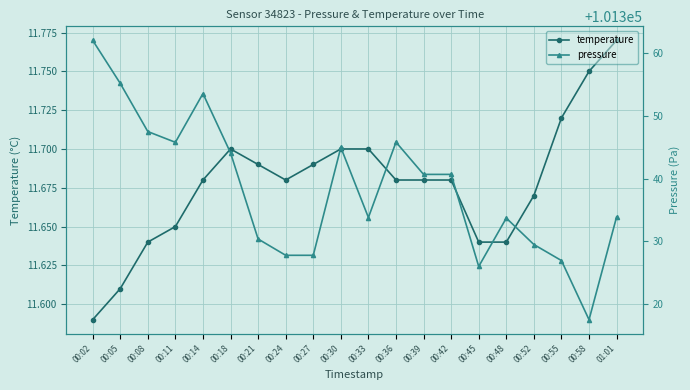

Where is pressure nearest to the value 101339?

00:39